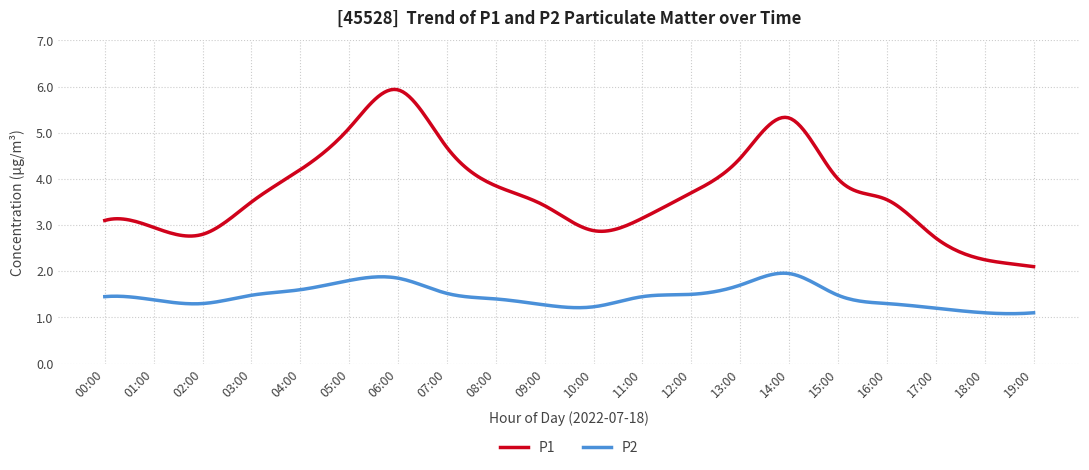

What is the sum of all P2 values?

438.5